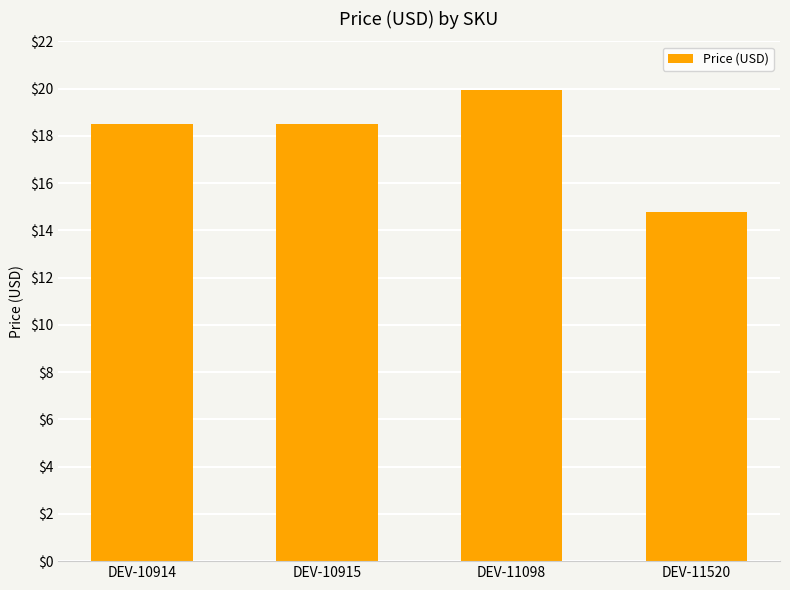

Approximately how many times larger is the value at DEV-10915 compared to DEV-11098?

0.9